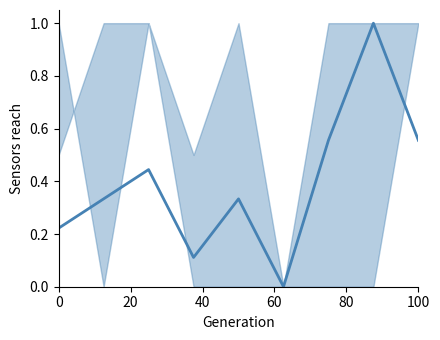

What is the greatest value displayed?

1.0